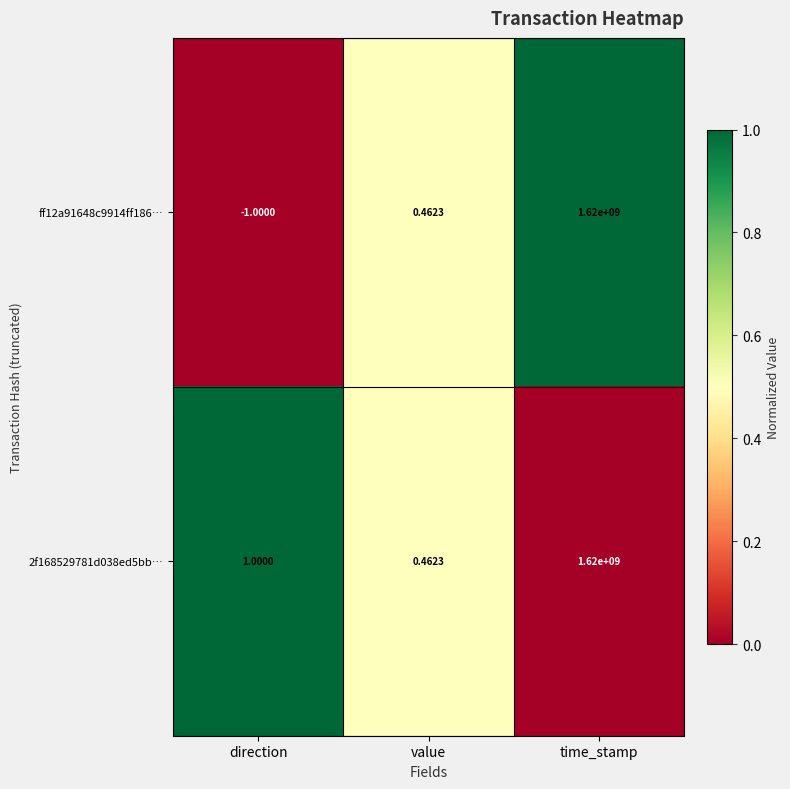

List the labels in order of 2f168529781d038ed5bb… value, largest first.

time_stamp, direction, value